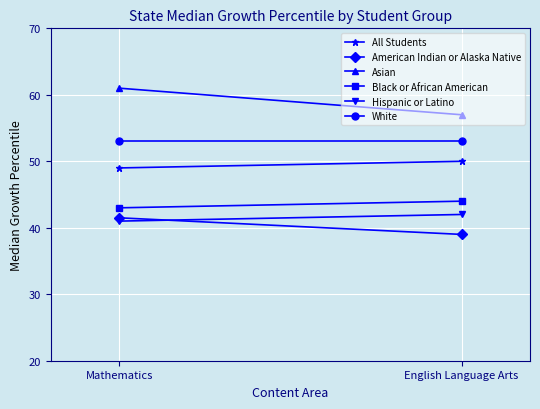

What is the difference between the maximum and minimum values in the Asian series?

4.0